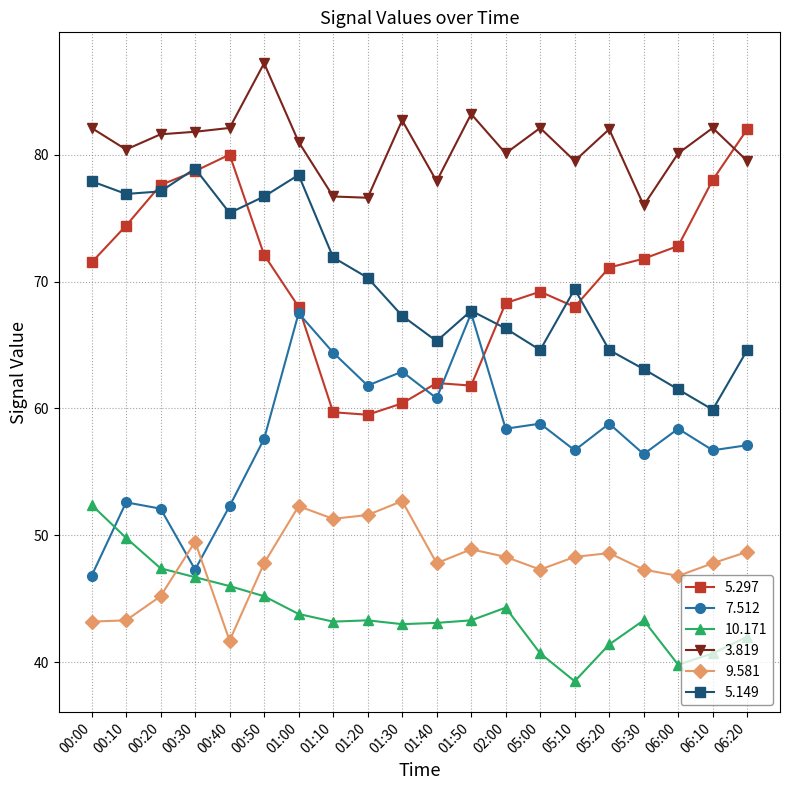

What is the spread (max minus min) of values at 01:40?

34.8